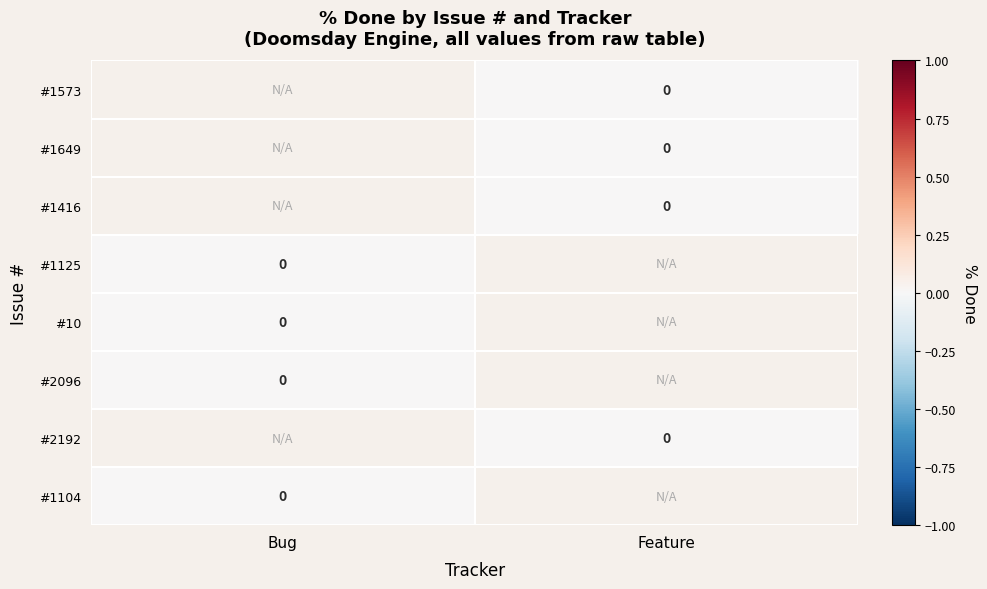

Is it true that #10 equals 0.0 at Bug?

True